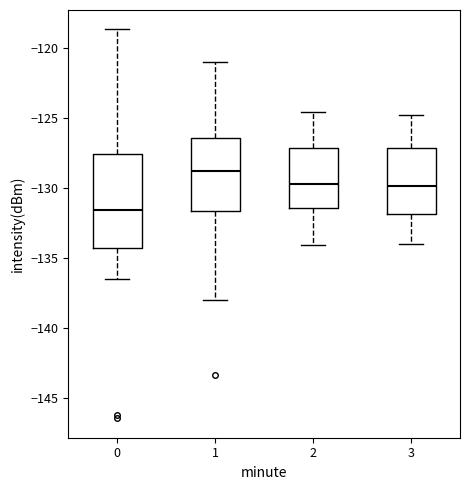

Comparing the boxes themselves (not the whiskers), which one is the tallest?

0